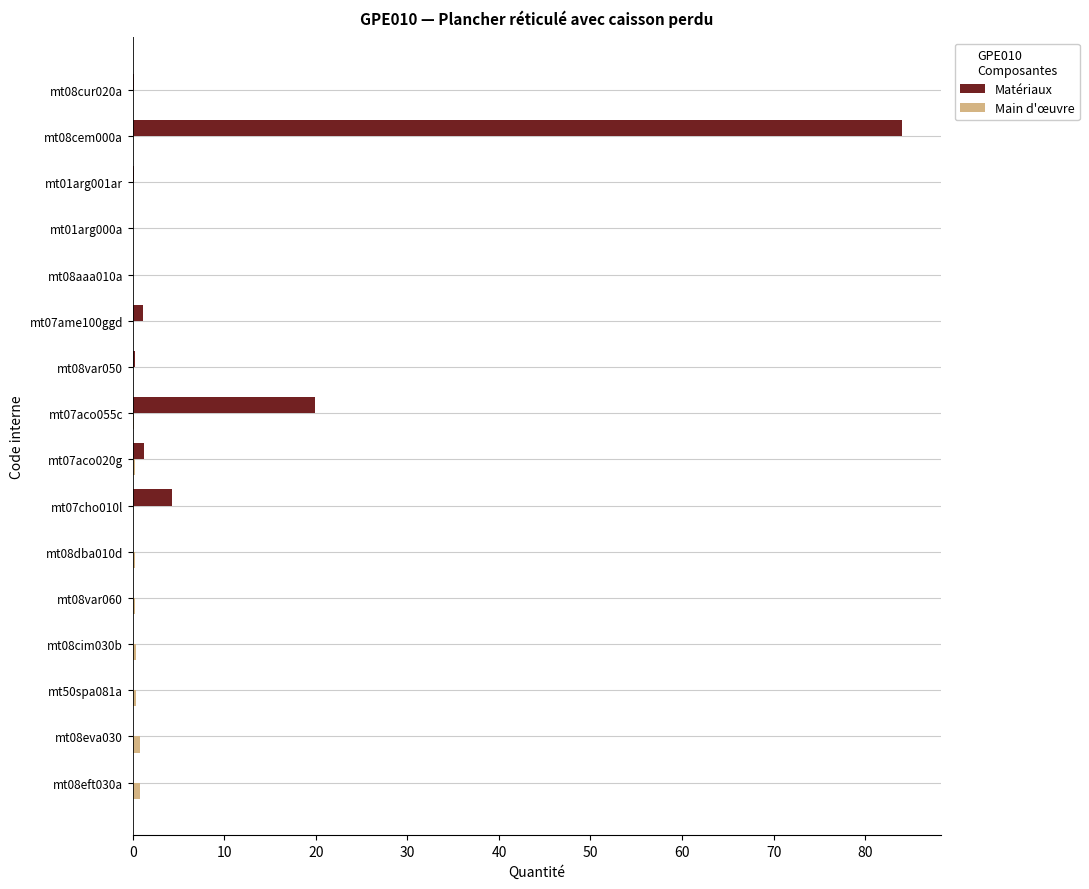

What is the greatest value displayed?

84.0